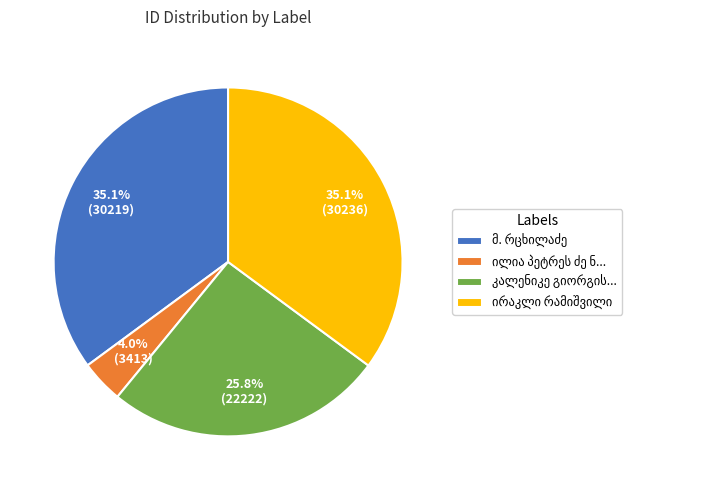

Is there any slice that represents more than half of the pie?

No